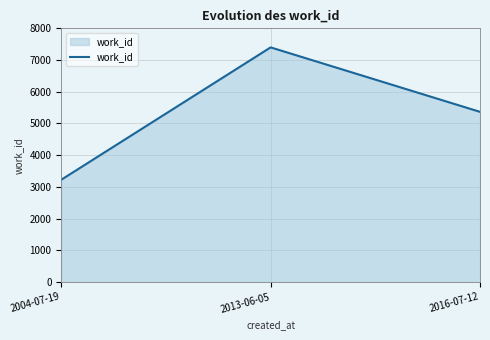

What is the change in value from 2013-06-05 to 2016-07-12?

-2033